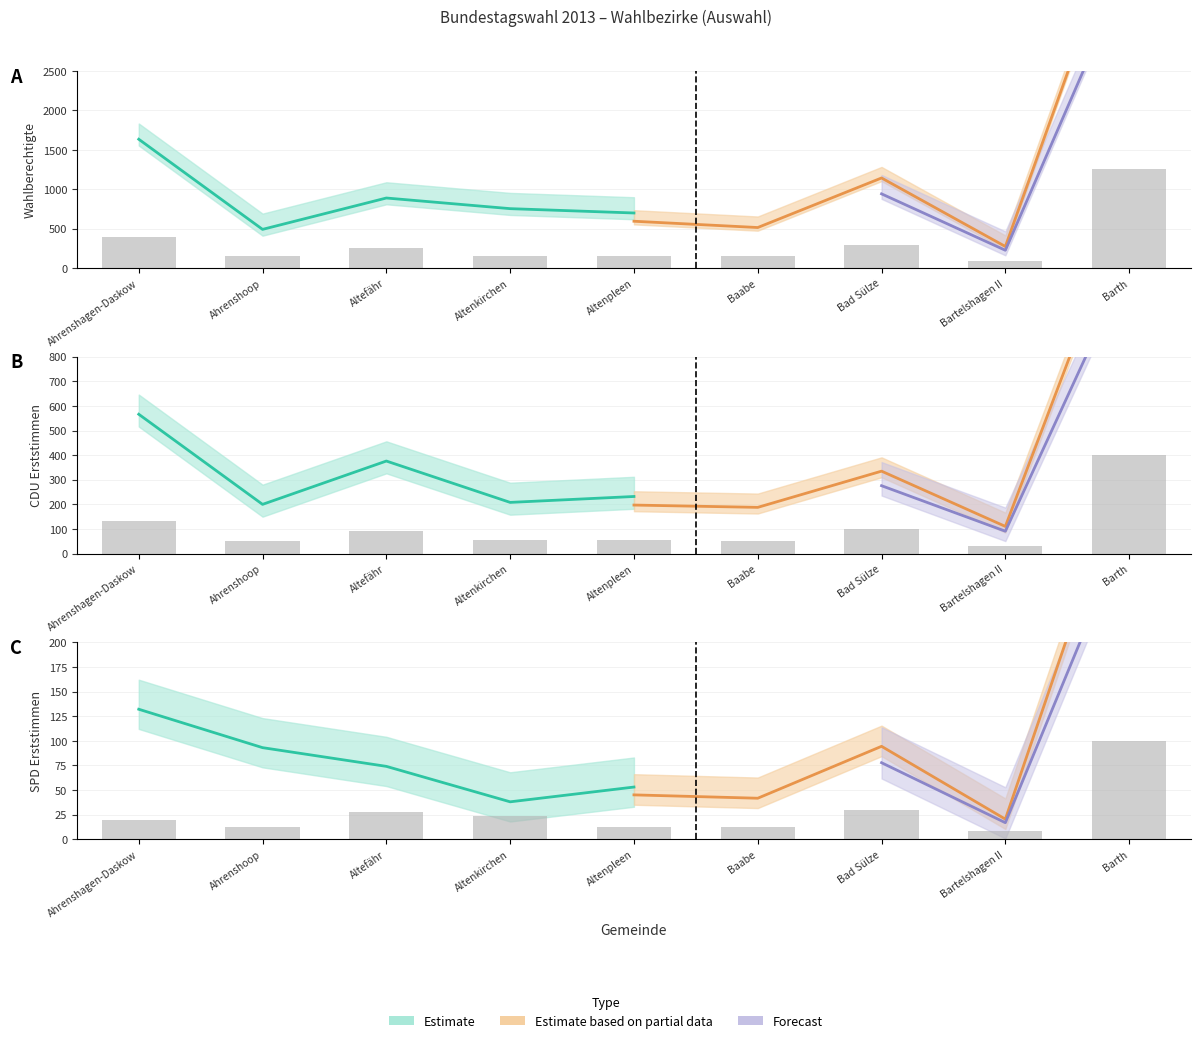

Does the chart contain any negative values?

No